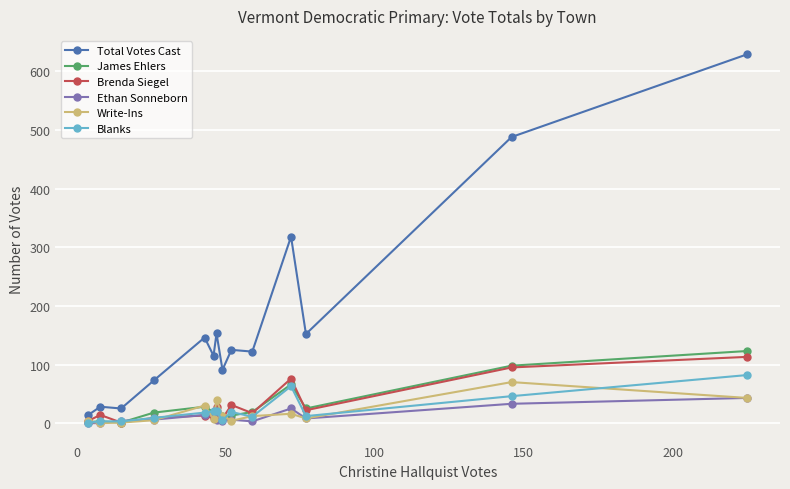

At how many categories does at least one series exceed 216?

3